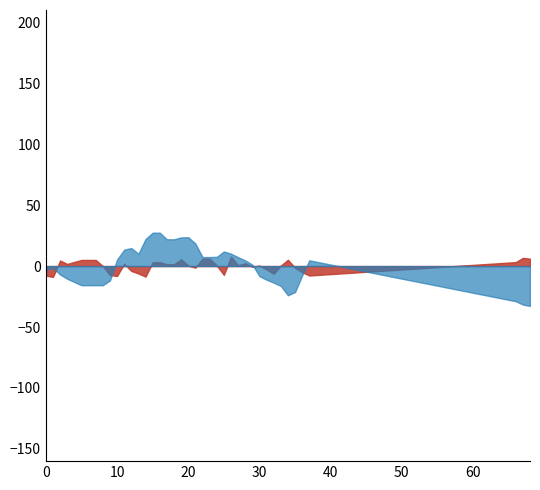

How many lines are shown in the chart?

2